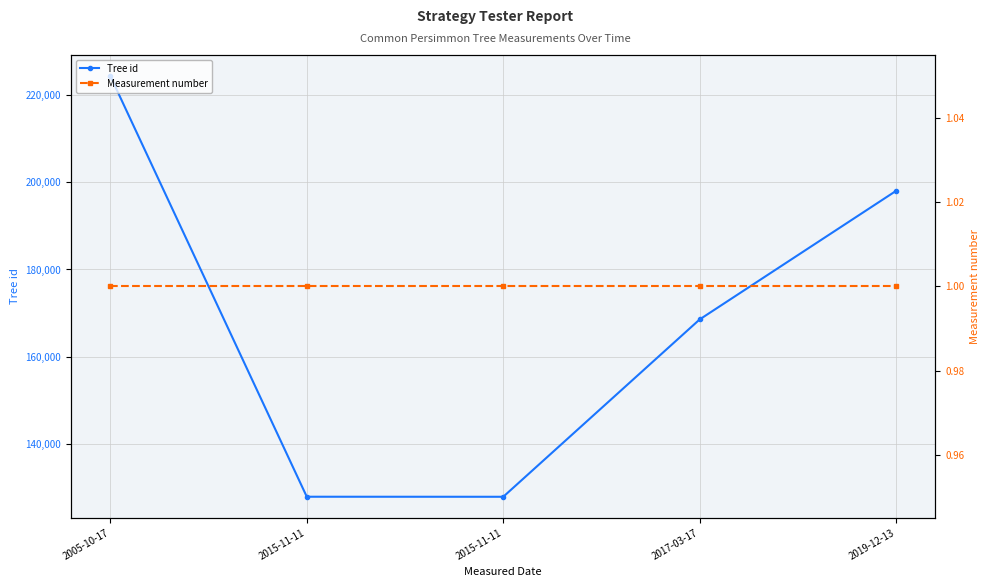

What is the difference between the Tree id values at 2019-12-13 and 2005-10-17?

26286